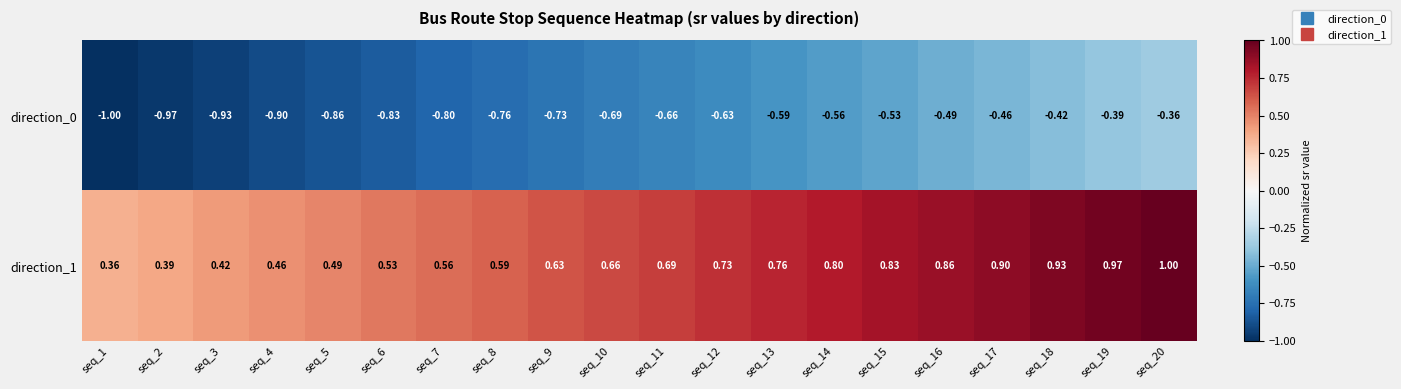

What is the greatest value displayed?

1.0